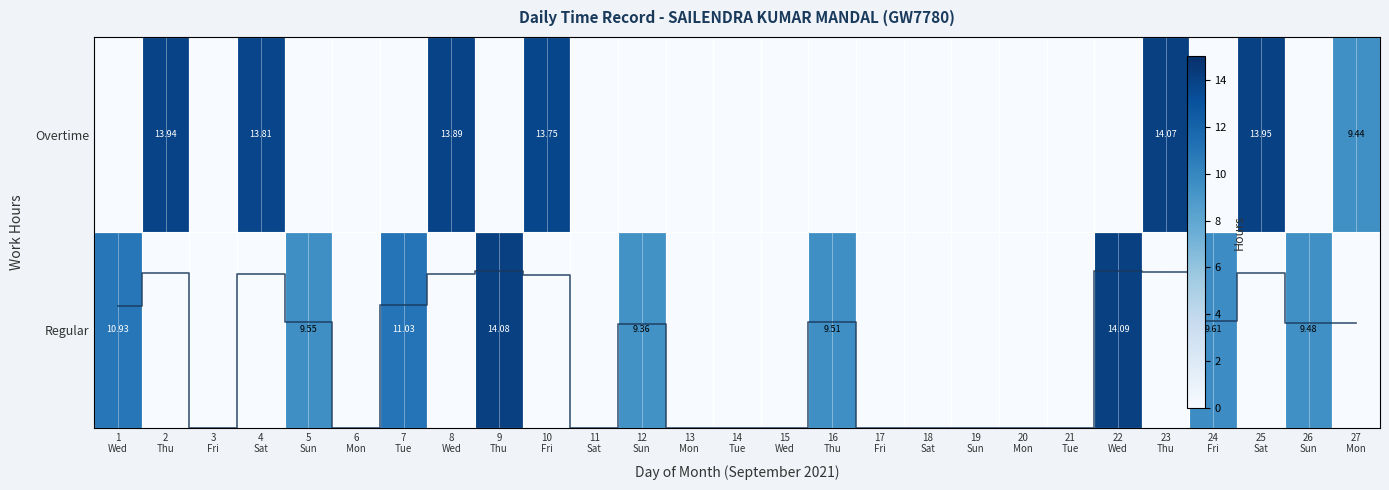

What is the difference between the values at 1
Wed and 5
Sun?

0.1